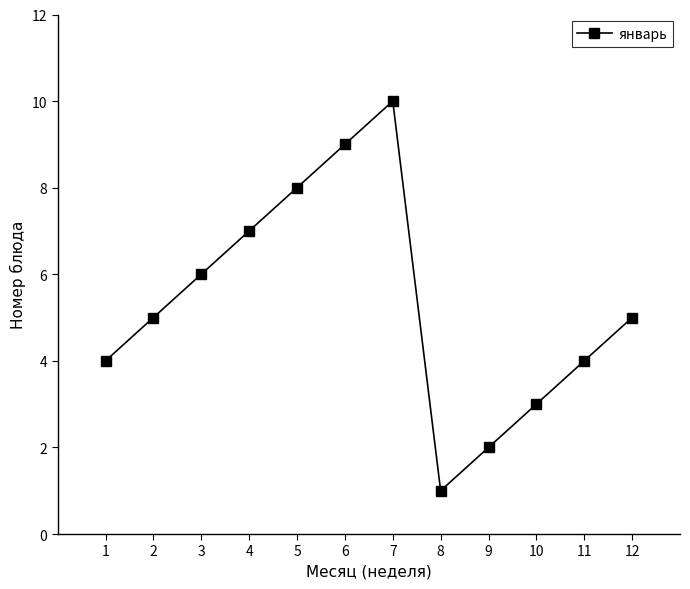

What is the approximate value at 3?

6